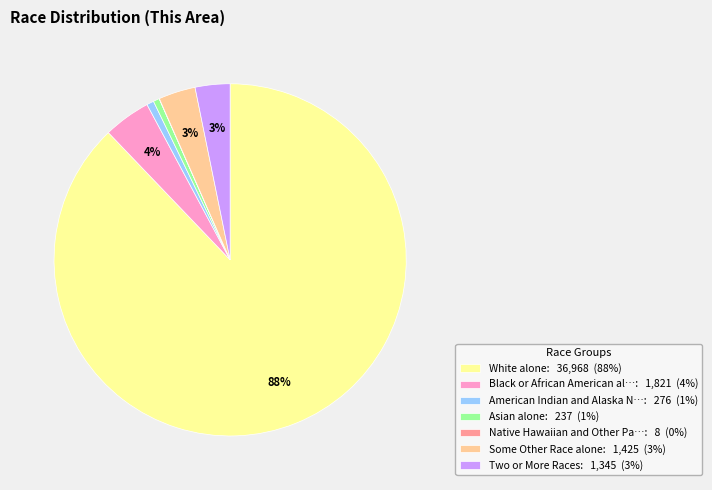

Does any single category account for the majority?

Yes